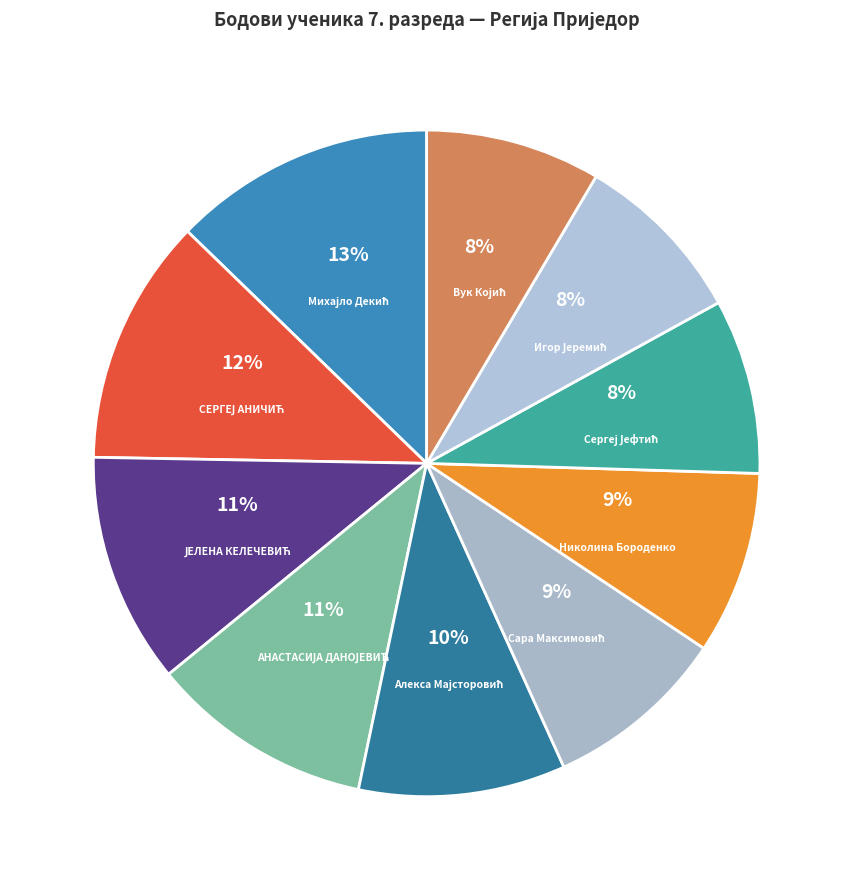

Is it true that Николина Бороденко is 3% of the pie?

False